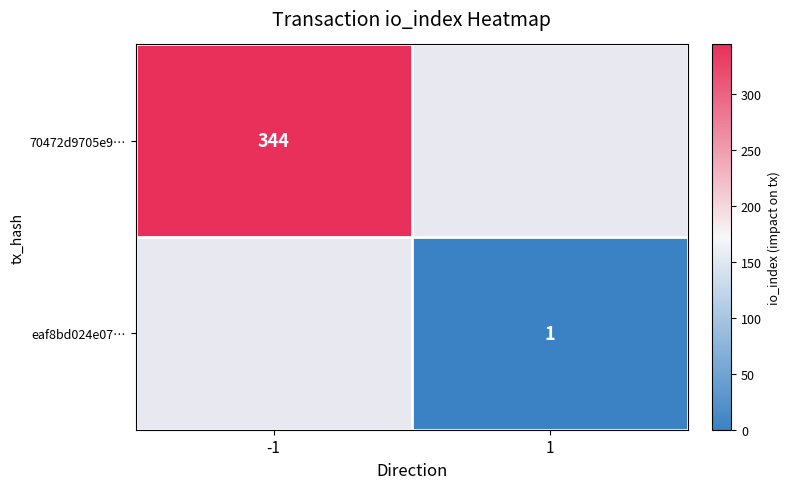

The value of 70472d9705e9… at -1 is 344. True or false?

True